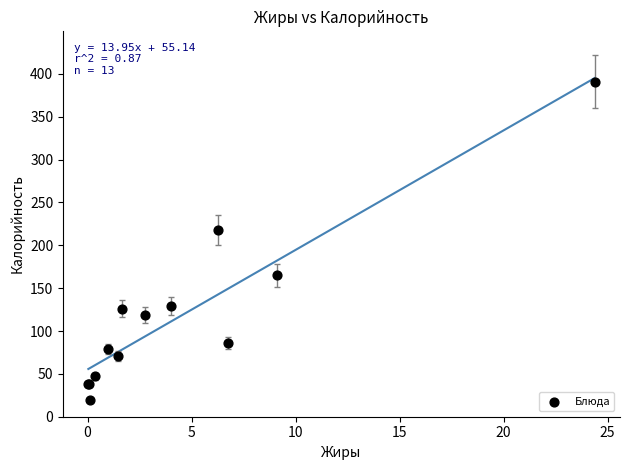

What Y value in the scatter plot is closest to 205?

218